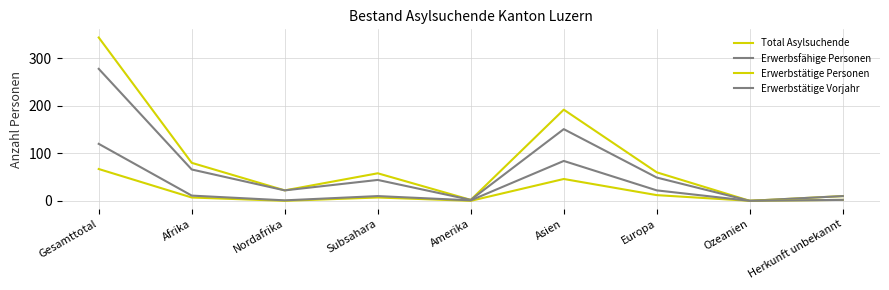

Is the value of Total Asylsuchende at Ozeanien greater than the value of Erwerbstätige Vorjahr at Herkunft unbekannt?

No